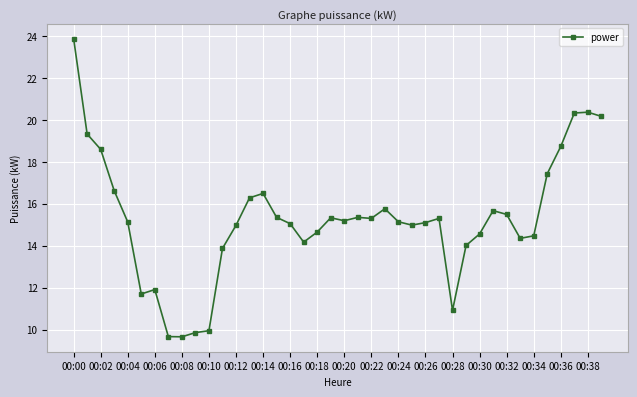

What is the greatest value displayed?

23.9